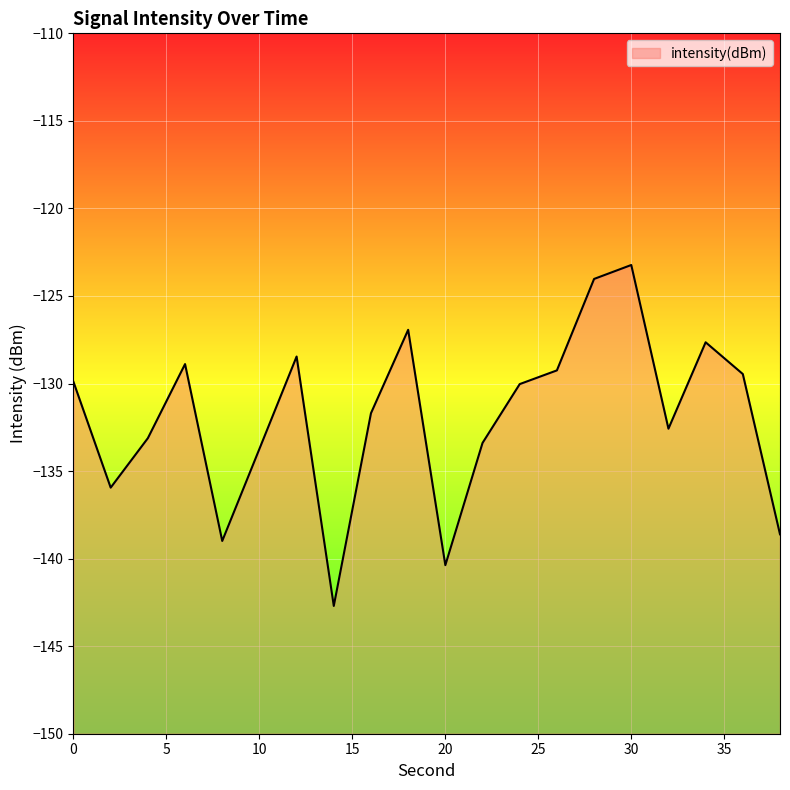

What is the value of the 4th point from the left?

-128.9